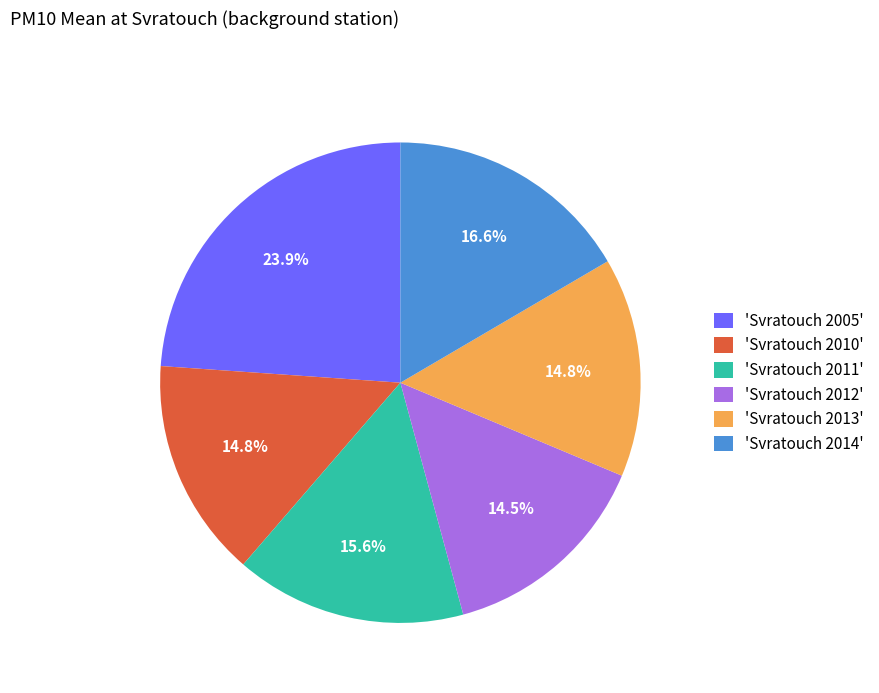

Combined, what portion of the pie is 'Svratouch 2014' and 'Svratouch 2012'?

31.0%